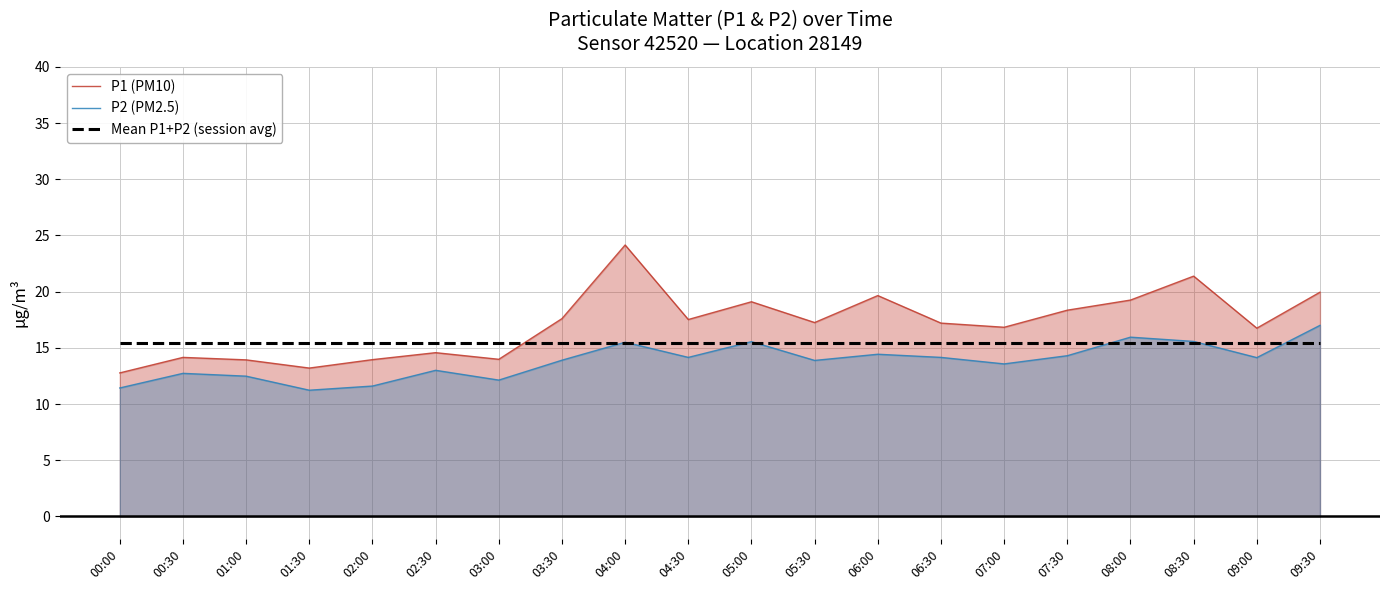

Reading left to right, extract all data points from this chart.

P1 (PM10): 00:00=12.8	00:30=14.2	01:00=13.9	01:30=13.2	02:00=13.9	02:30=14.6	03:00=14.0	03:30=17.6	04:00=24.1	04:30=17.5	05:00=19.1	05:30=17.2	06:00=19.6	06:30=17.2	07:00=16.8	07:30=18.4	08:00=19.2	08:30=21.4	09:00=16.8	09:30=19.9
P2 (PM2.5): 00:00=11.4	00:30=12.7	01:00=12.5	01:30=11.2	02:00=11.6	02:30=13.0	03:00=12.1	03:30=13.9	04:00=15.5	04:30=14.2	05:00=15.6	05:30=13.9	06:00=14.4	06:30=14.2	07:00=13.6	07:30=14.3	08:00=15.9	08:30=15.6	09:00=14.1	09:30=17.0
Mean P1+P2 (session avg): 00:00=15.5	00:30=15.5	01:00=15.5	01:30=15.5	02:00=15.5	02:30=15.5	03:00=15.5	03:30=15.5	04:00=15.5	04:30=15.5	05:00=15.5	05:30=15.5	06:00=15.5	06:30=15.5	07:00=15.5	07:30=15.5	08:00=15.5	08:30=15.5	09:00=15.5	09:30=15.5